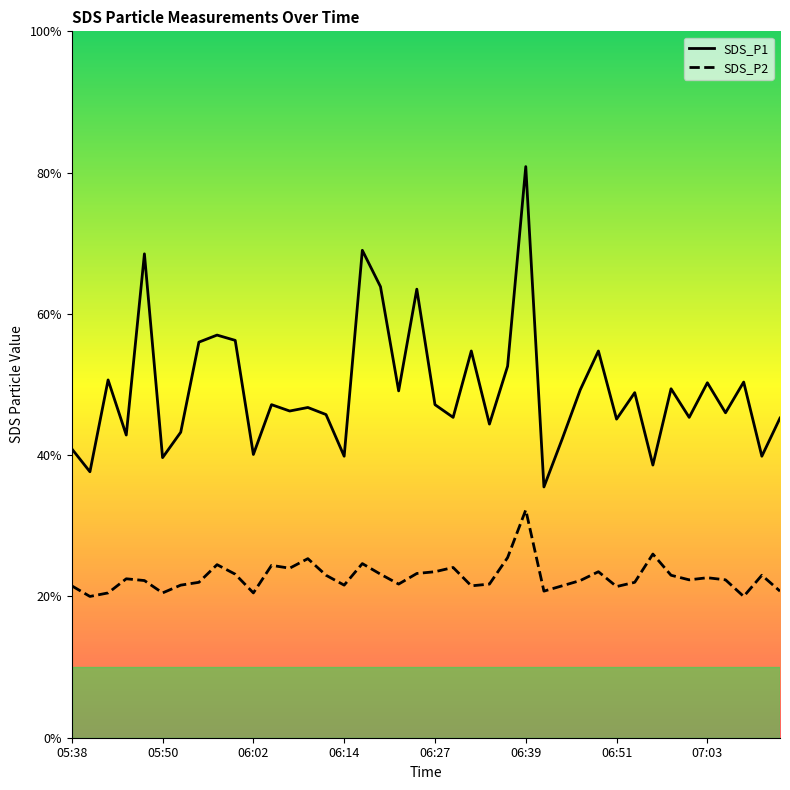

The SDS_P1 series shows 15.5 at 31. True or false?

False